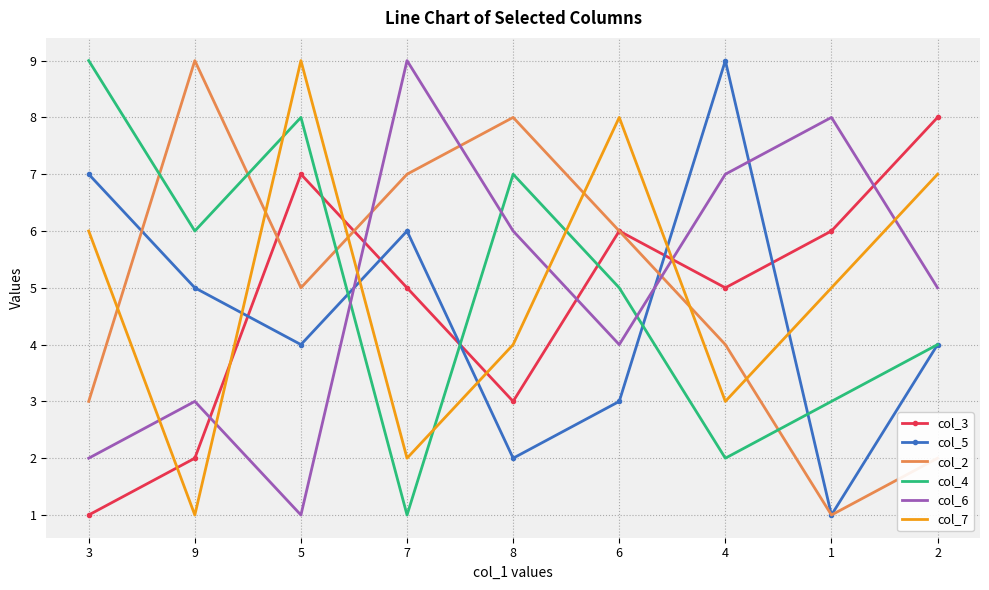

Which category has the lowest value in the col_7 series?

9